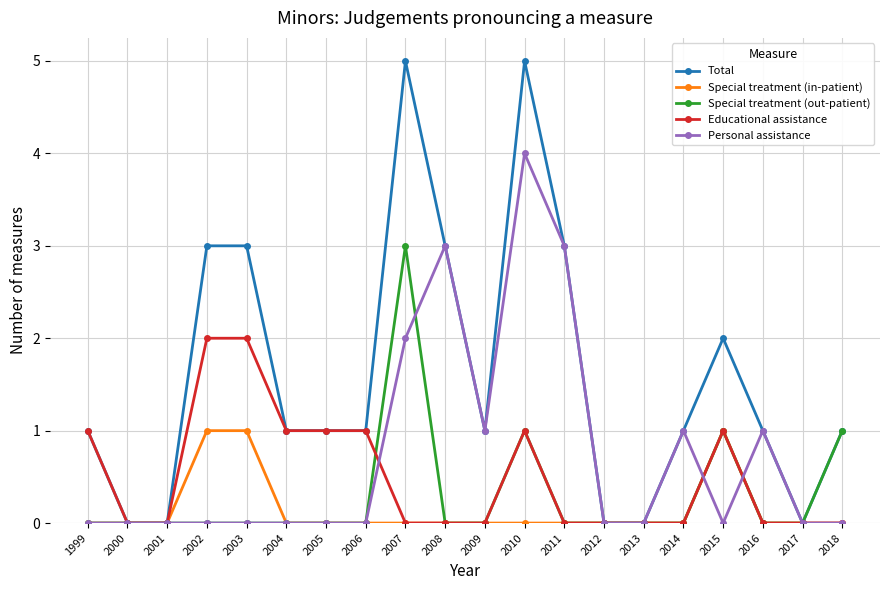

Is it true that Personal assistance equals 5 at 2011?

False